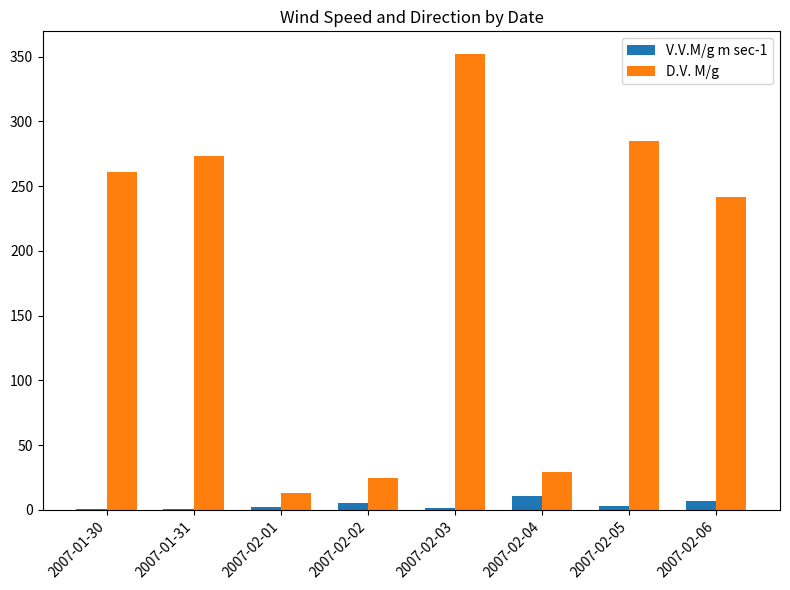

Between 2007-01-30 and 2007-02-04, which series saw the biggest shift?

D.V. M/g